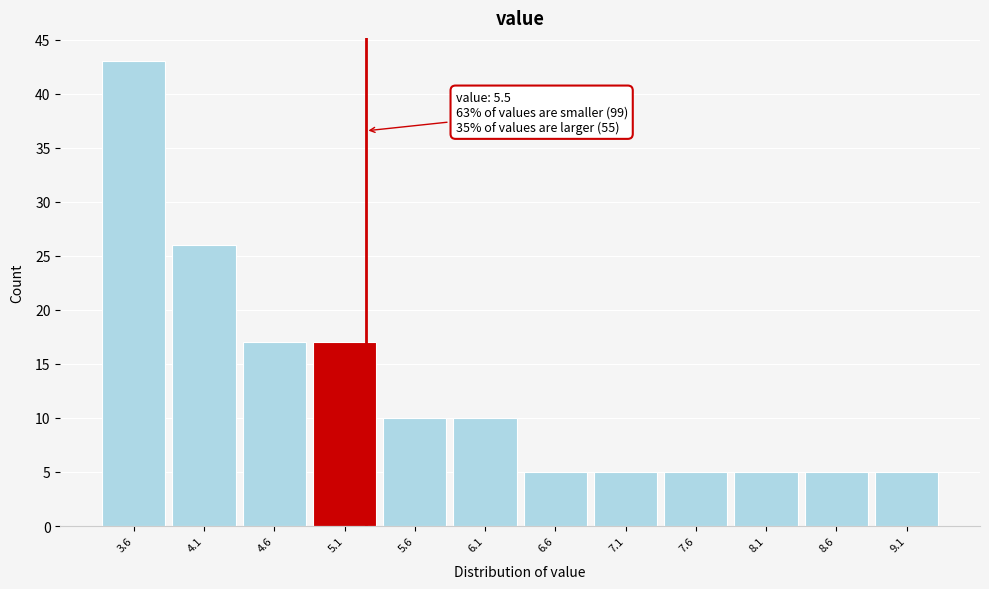

Reading left to right, list all the values displayed in this chart.

3.6=43	4.1=26	4.6=17	5.1=17	5.6=10	6.1=10	6.6=5	7.1=5	7.6=5	8.1=5	8.6=5	9.1=5